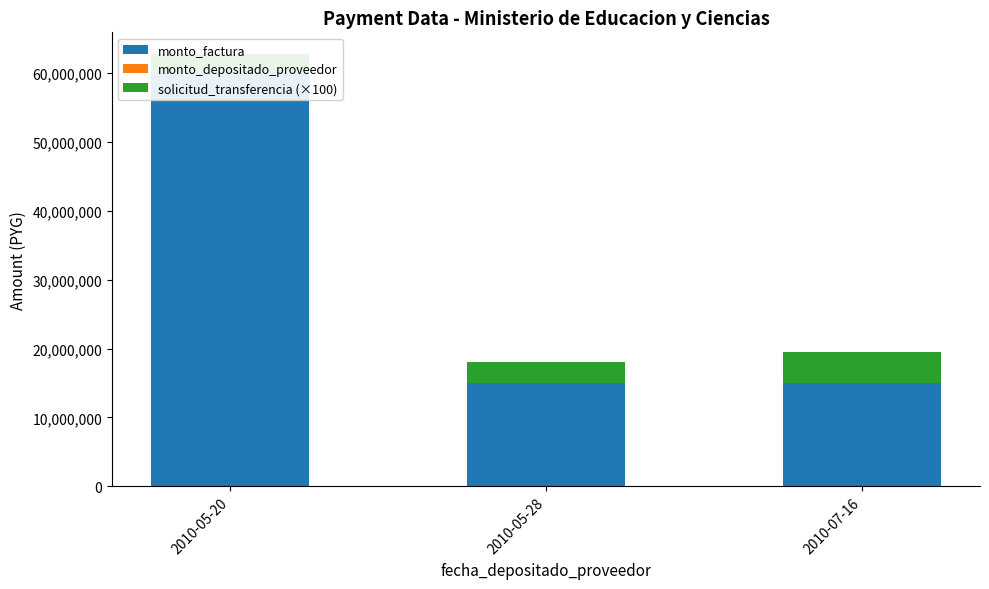

What position from the right is 2010-07-16?

1